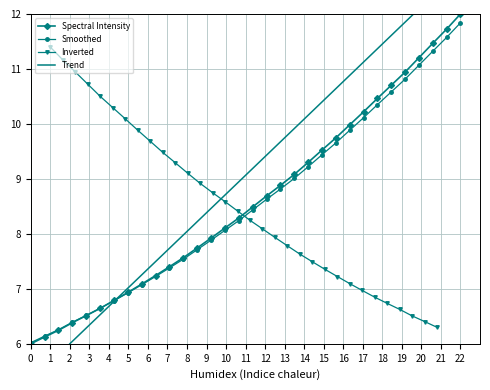

What is the lowest value of the Spectral Intensity series?

6.0